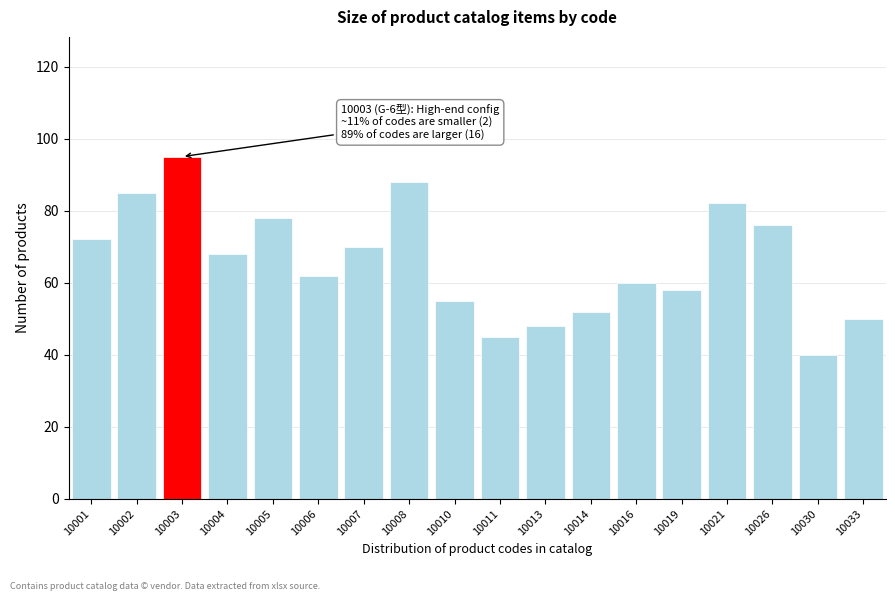

Reading left to right, extract all data points from this chart.

72	85	95	68	78	62	70	88	55	45	48	52	60	58	82	76	40	50